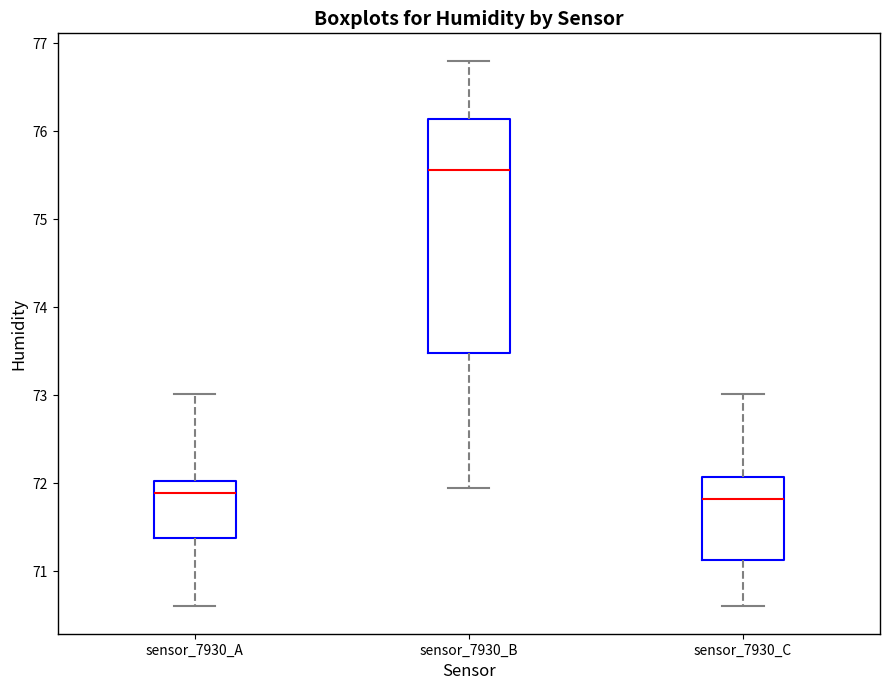

Reading left to right, read every box against the y-axis: the position of its median line, the range the box covers, and the ends of its whiskers. The values are not printed on the chart, so give them approximately, as read against the axis.

sensor_7930_A: median 71.9, box 71.4 to 72.0, whiskers 70.6 to 73.0
sensor_7930_B: median 75.6, box 73.5 to 76.1, whiskers 72.0 to 76.8
sensor_7930_C: median 71.8, box 71.1 to 72.1, whiskers 70.6 to 73.0